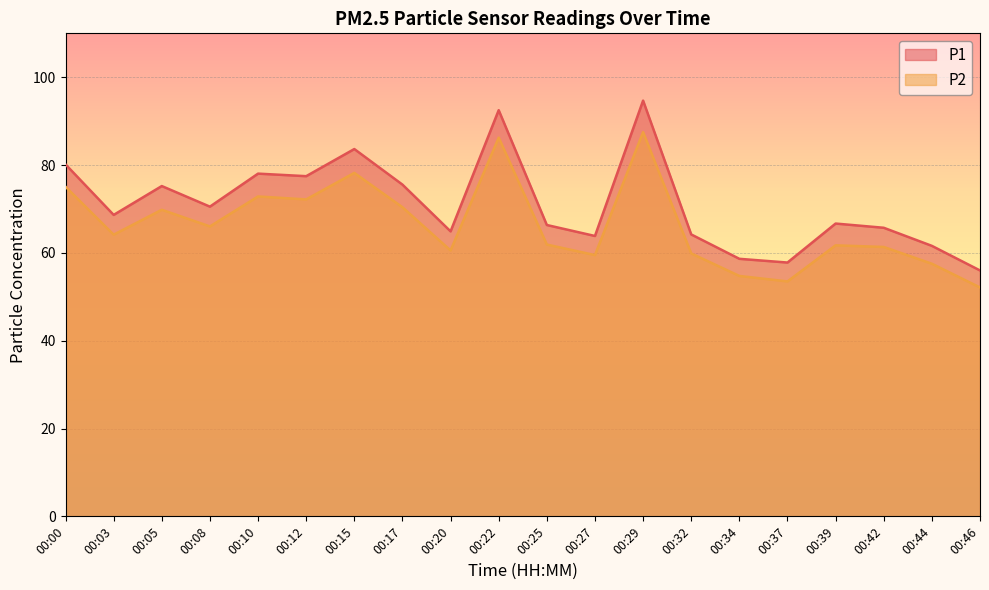

What value does the P2 series have at 00:22?

86.2